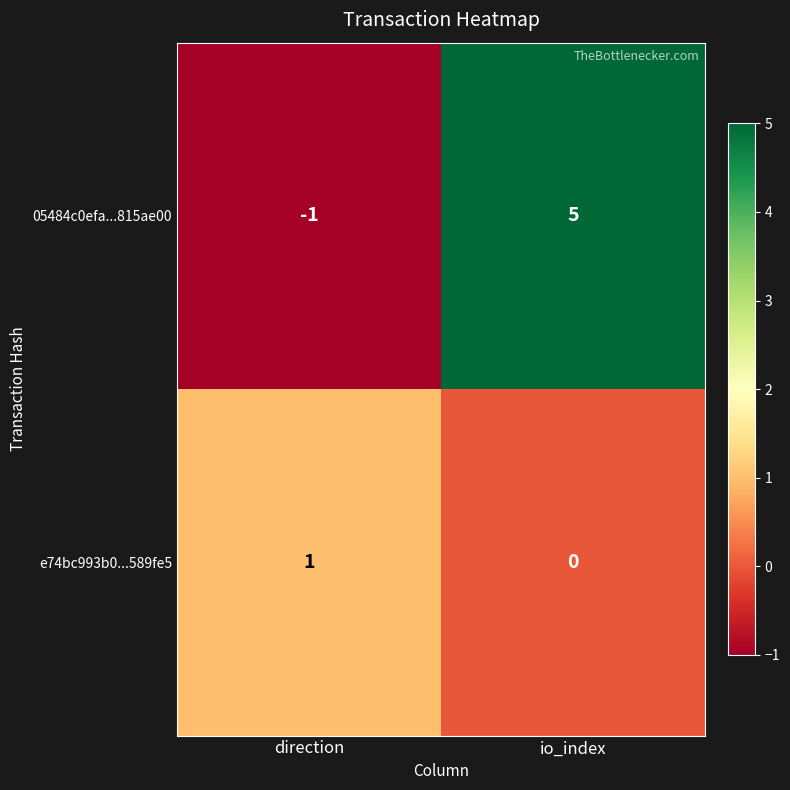

What is the maximum value shown in the chart?

5